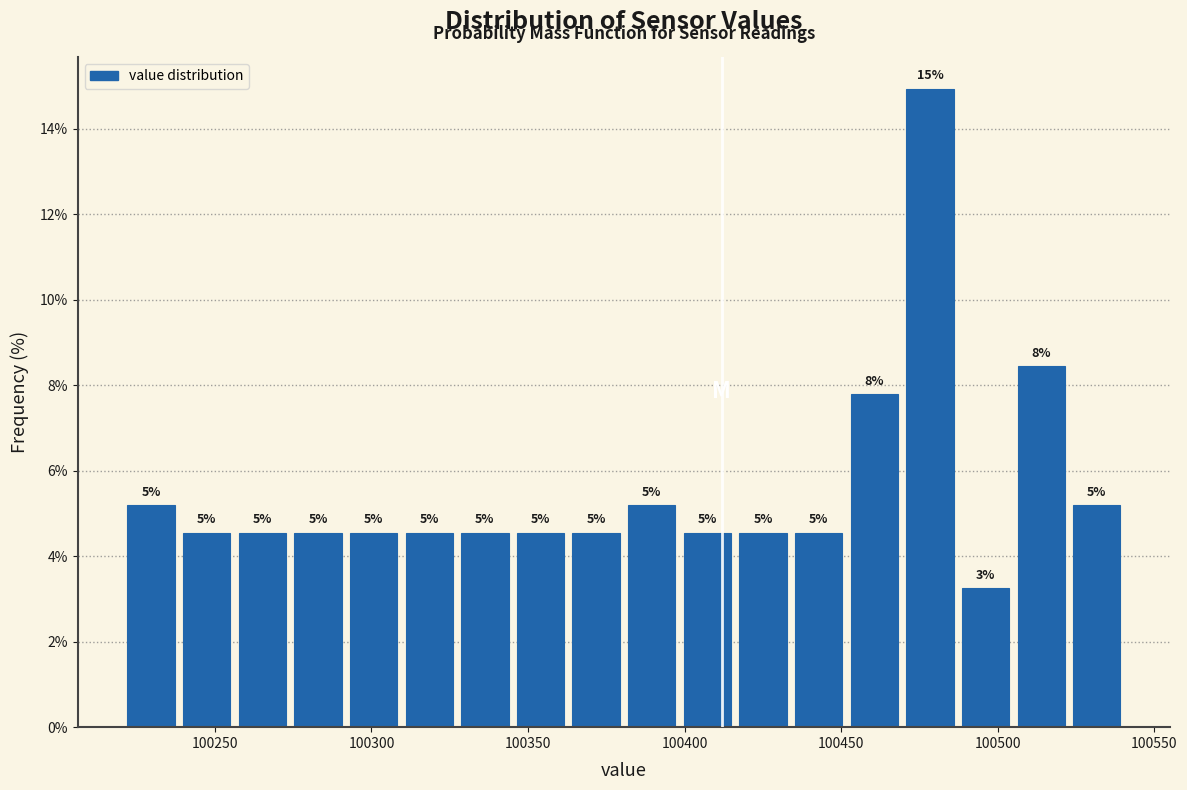

Around what value on the x-axis is the tallest bar? Give the approximate position of its centre, as read against the axis.

100480